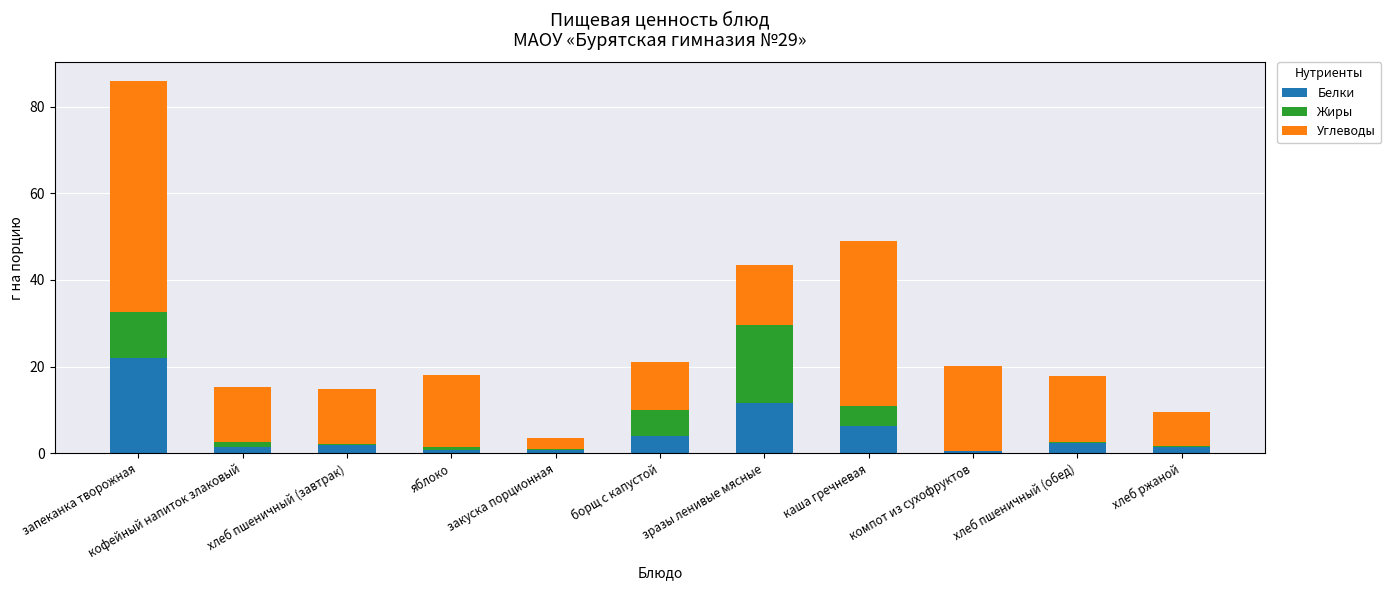

Is it true that Белки equals 4.1 at борщ с капустой?

True